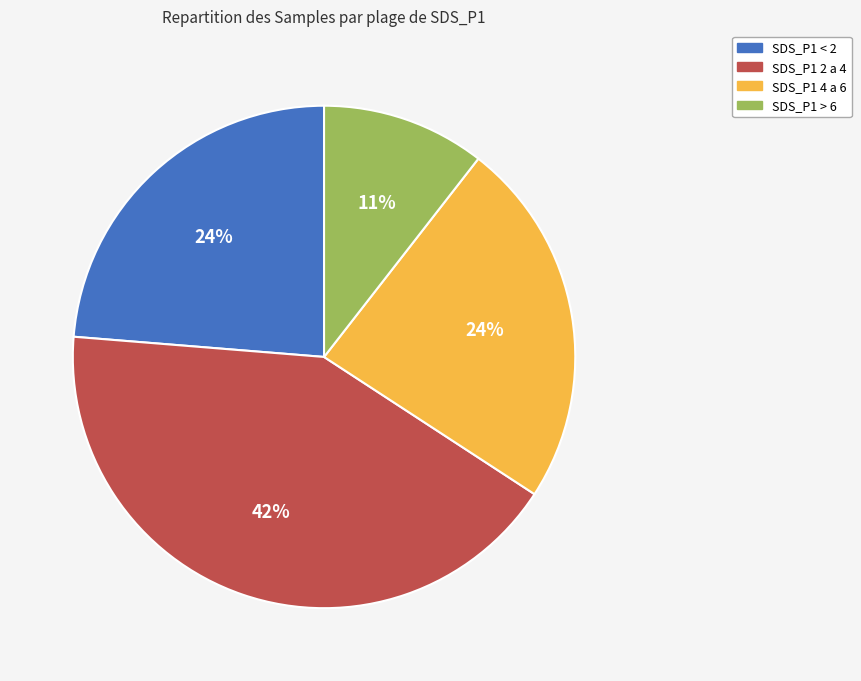

To the nearest percent, what is the average slice percentage?

25%